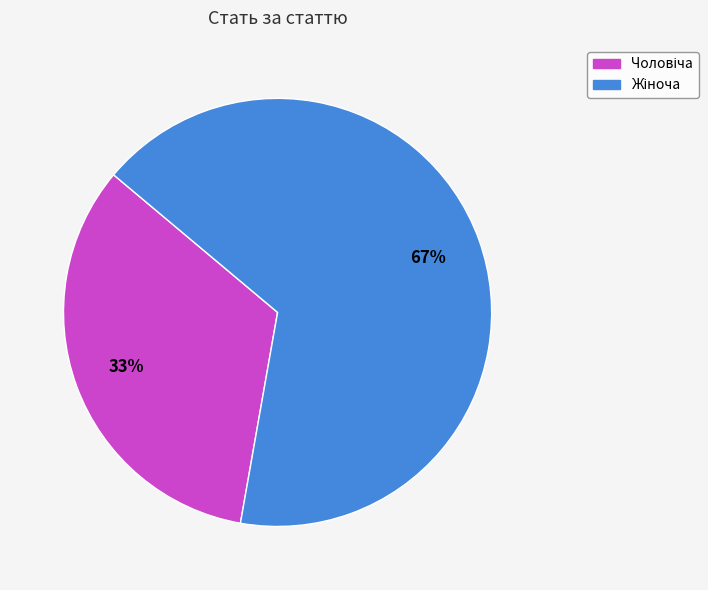

To the nearest percent, what is the average slice percentage?

50%